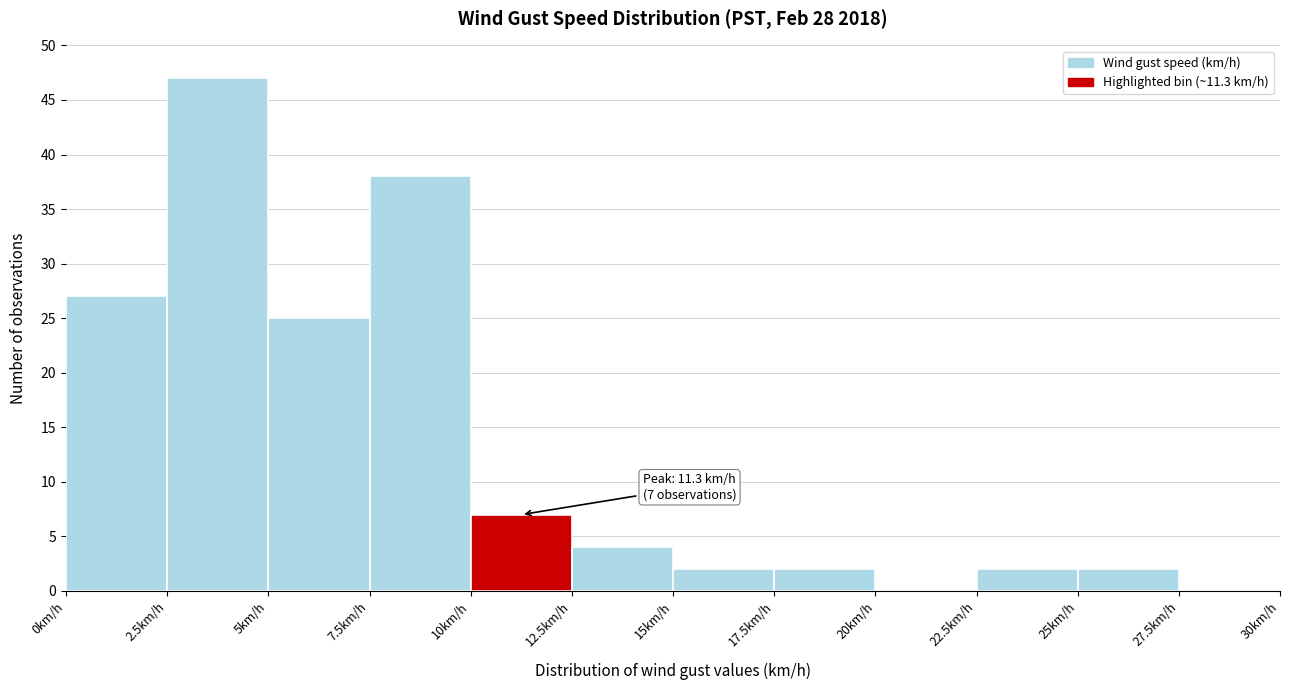

Over which range of the x-axis is the bar tallest?

2.5 to 5.0